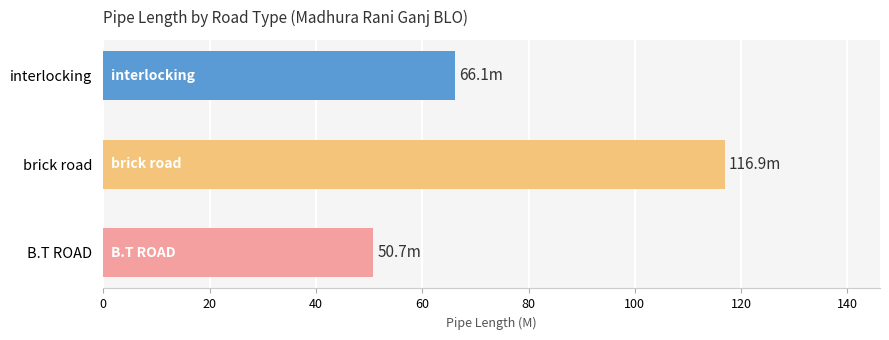

What is the minimum value shown in the chart?

50.7